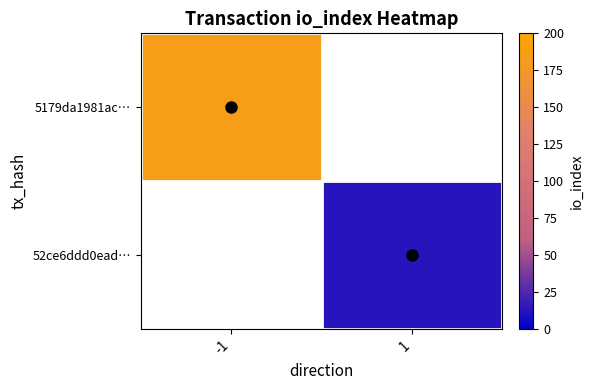

At how many categories does at least one series exceed 99?

1